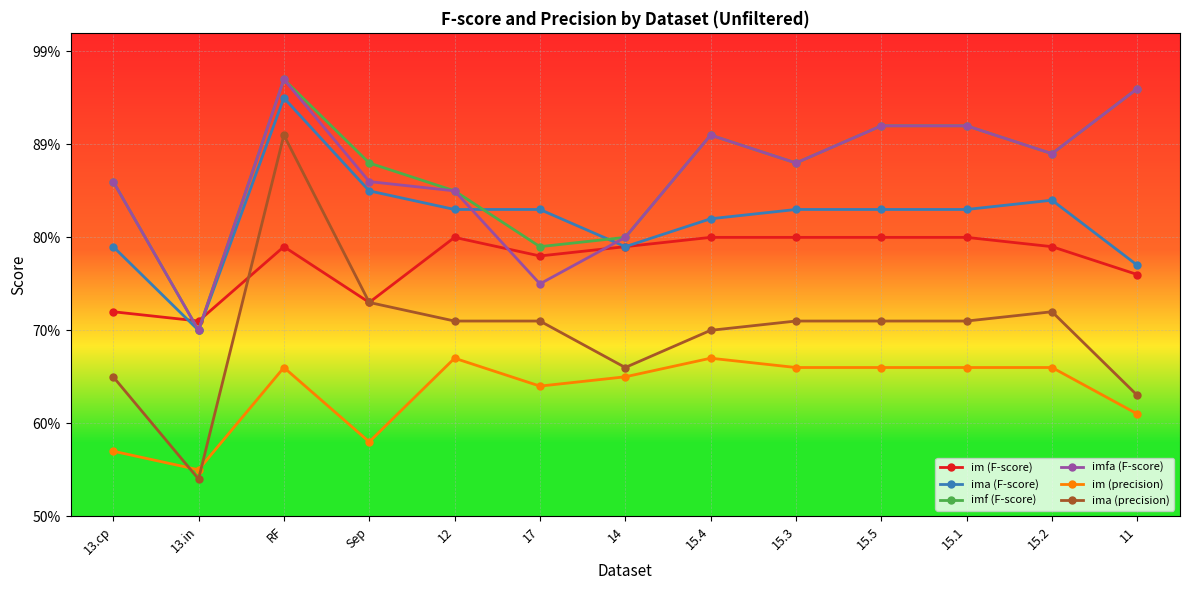

How many im (F-score) values are between 0 and 1?

13